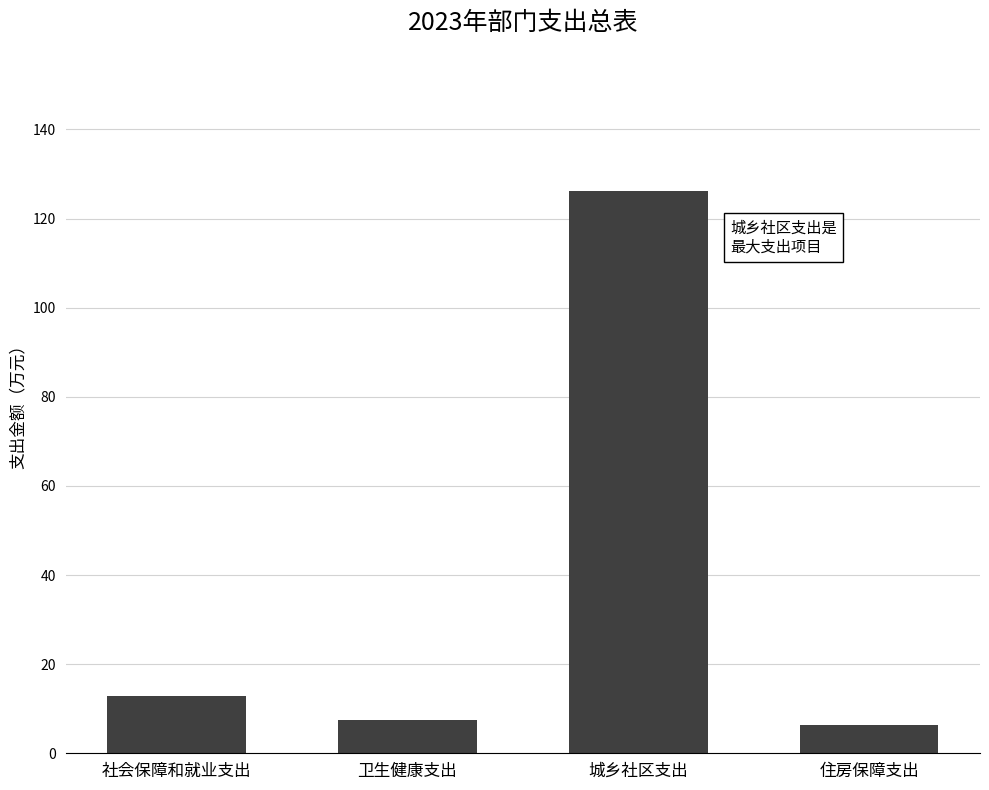

What is the label of the 4th bar from the left?

住房保障支出